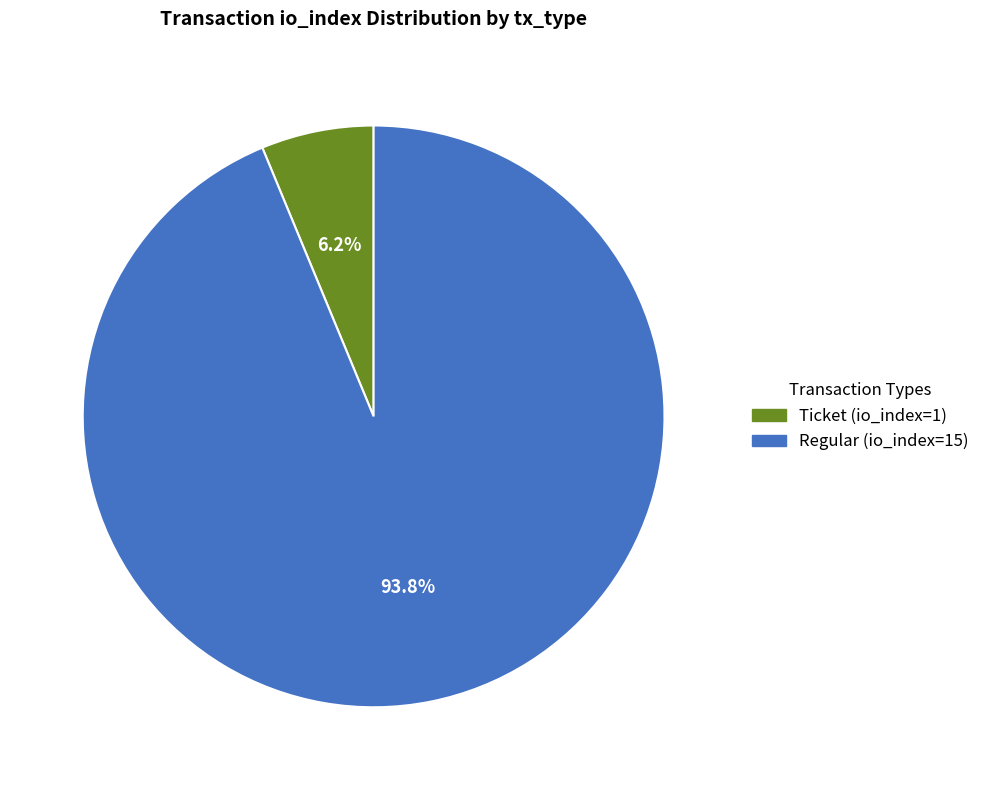

Does any single category account for the majority?

Yes